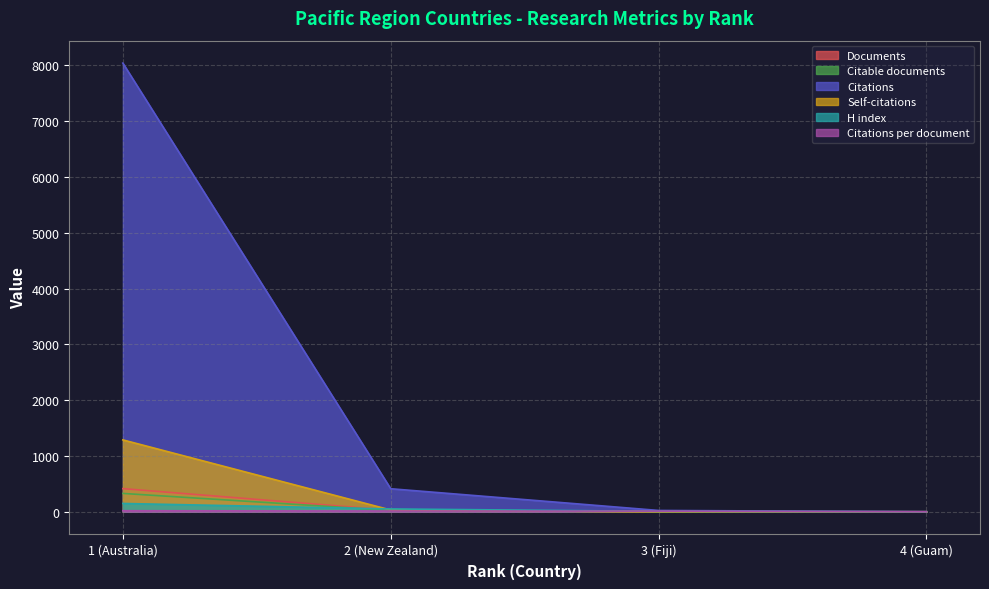

Which category has the highest value in the Citable documents series?

1 (Australia)